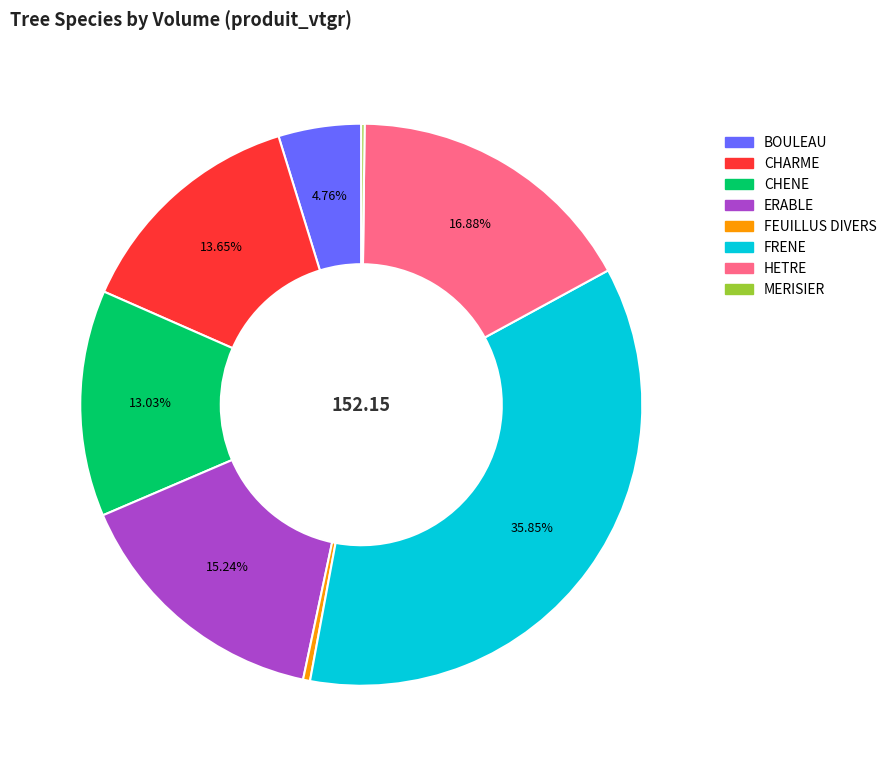

Does any single category account for the majority?

No